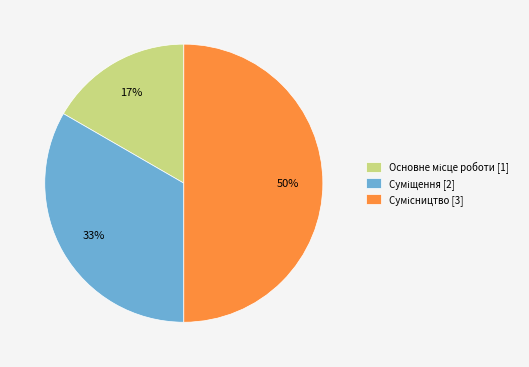

To the nearest percent, what is the average slice percentage?

33%